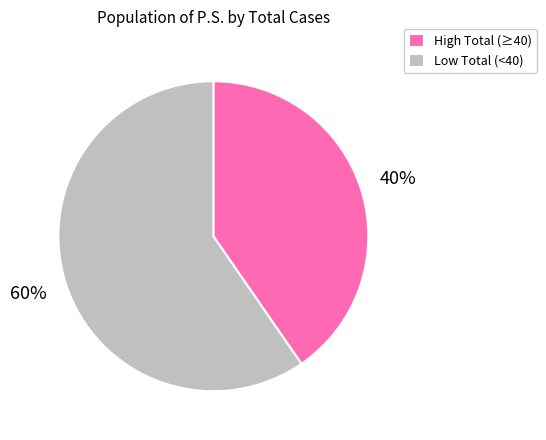

What percentage is the High Total (≥40) slice, to the nearest percent?

40%